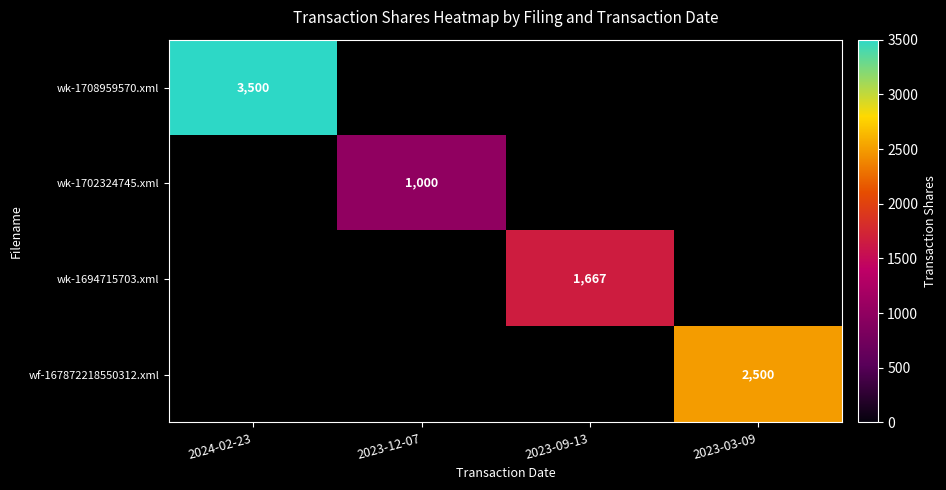

The value of wk-1702324745.xml at 2023-12-07 is 1000. True or false?

True